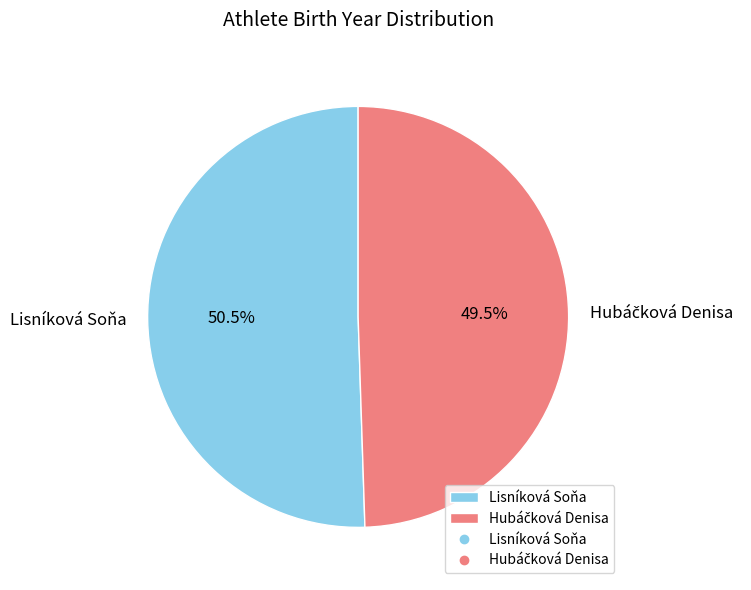

Which category has the biggest portion of the pie?

Lisníková Soňa